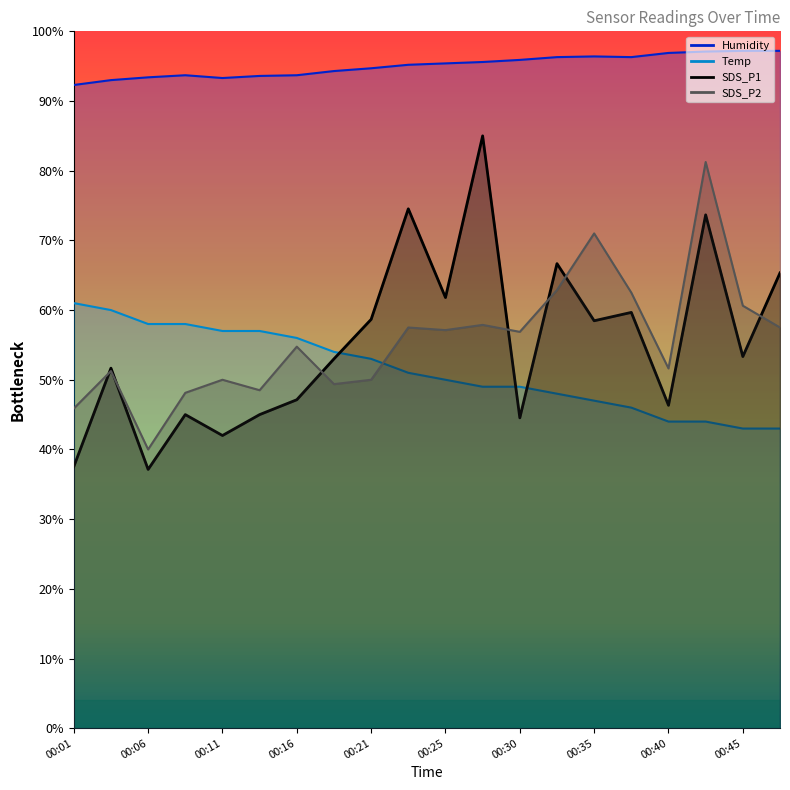

How many lines are shown in the chart?

4